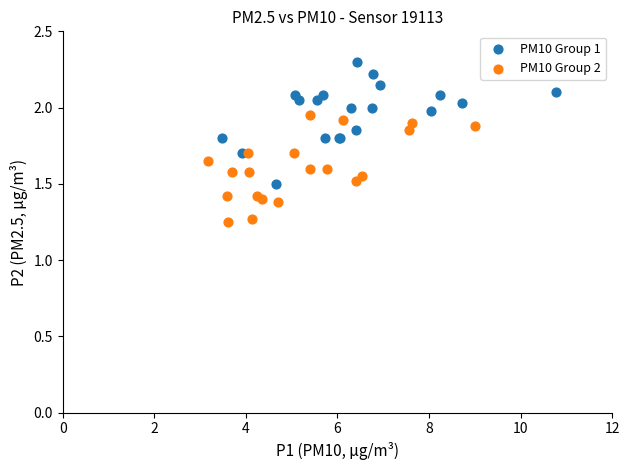

Which series contains the lowest Y value?

PM10 Group 2